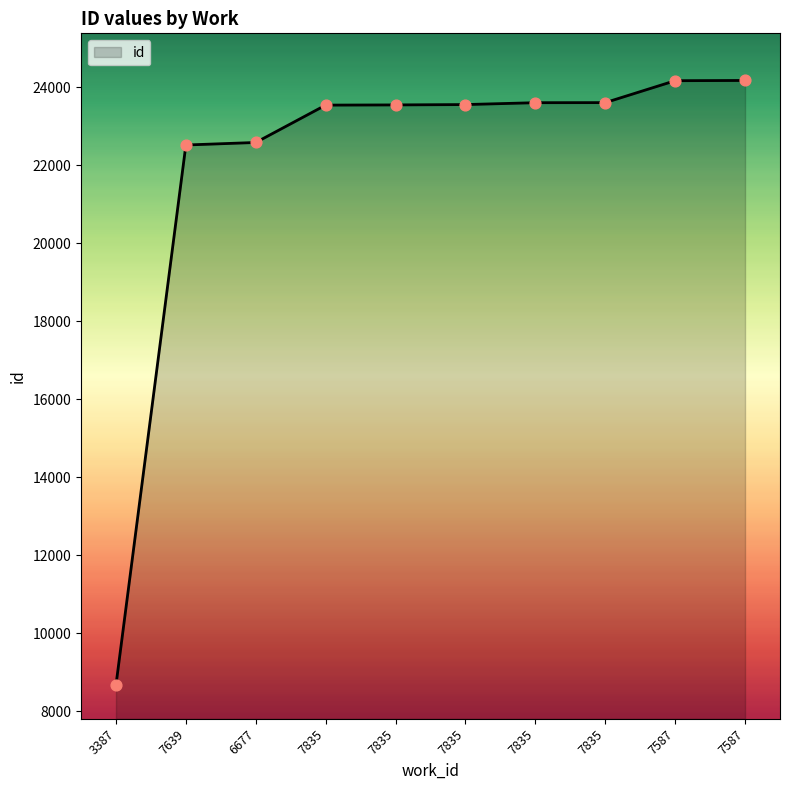

What is the change in value from 7835 to 7835?

+2